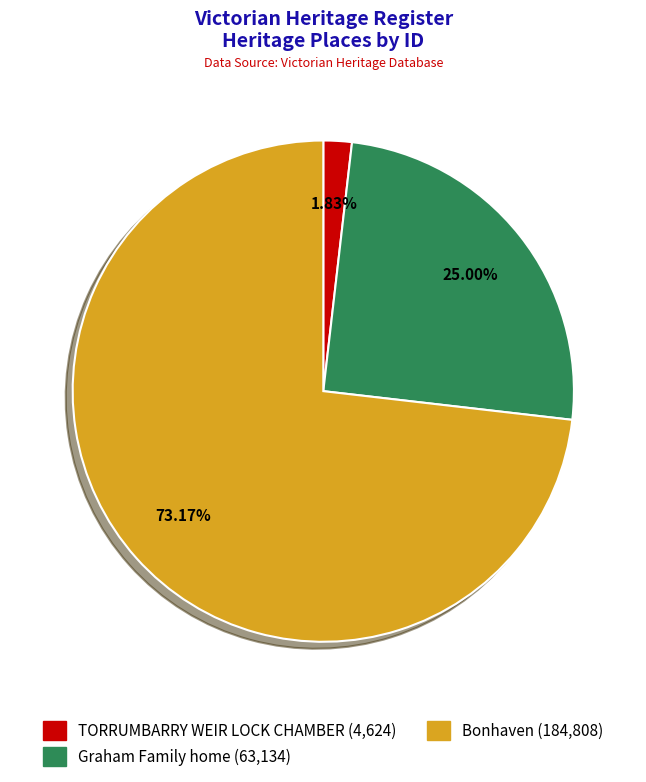

The Bonhaven slice represents 60% of the pie. True or false?

False